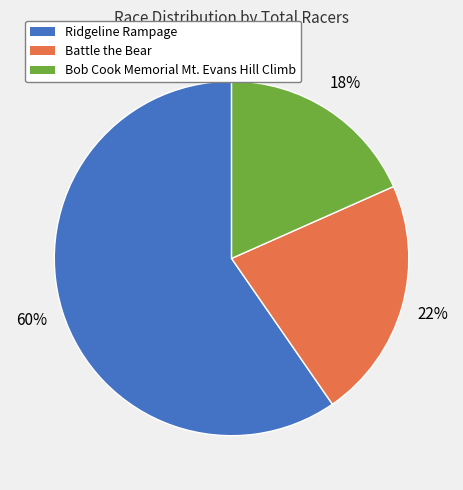

To the nearest percent, what percentage of the pie is Battle the Bear?

22%